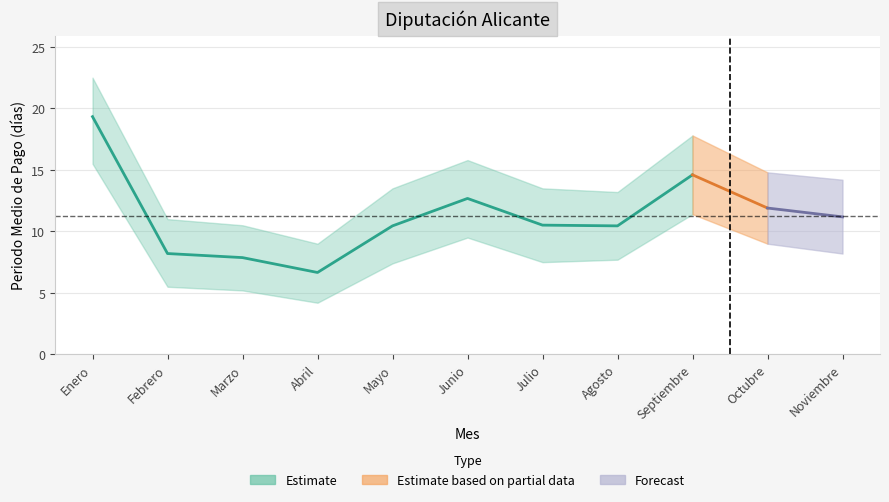

Approximately how many times larger is the value at Enero compared to Abril?

2.9